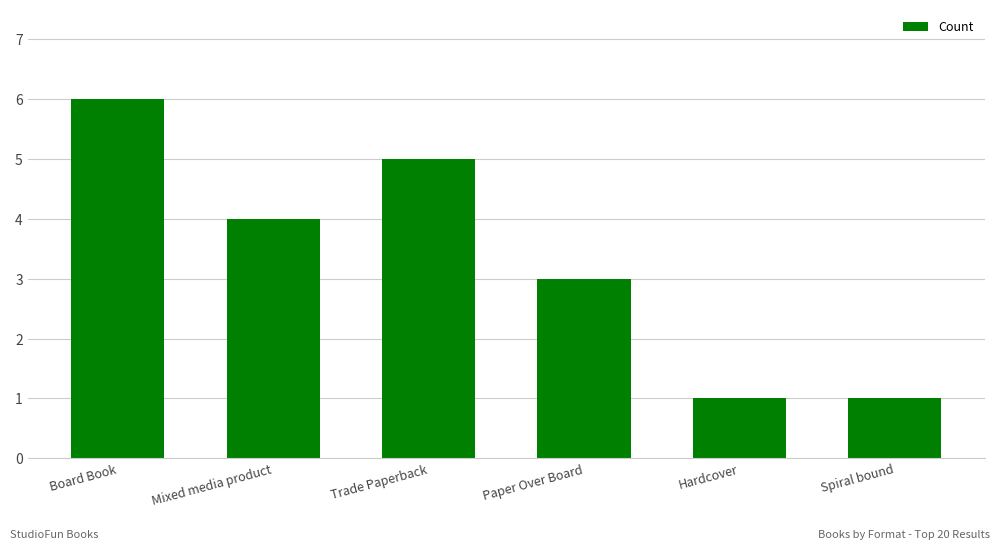

Reading left to right, what are all the values shown in this chart?

6	4	5	3	1	1